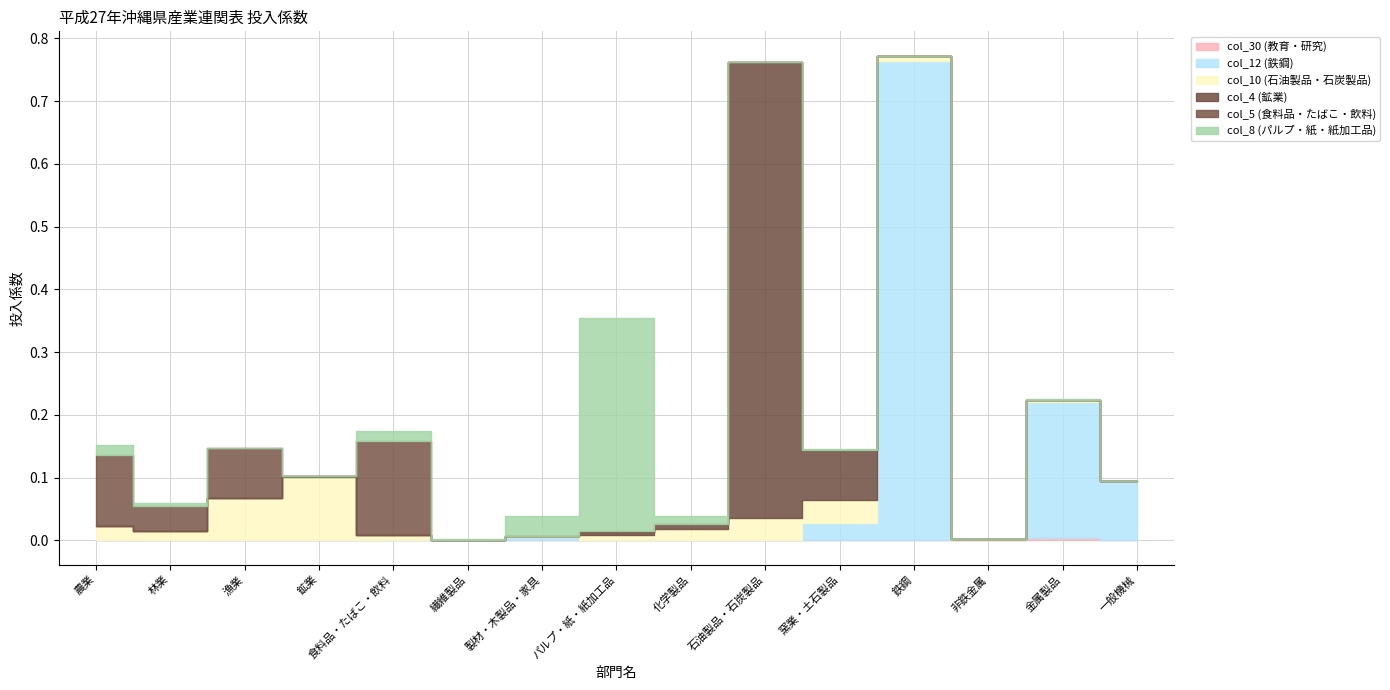

Where is col_10 (石油製品・石炭製品) nearest to the value 0?

一般機械